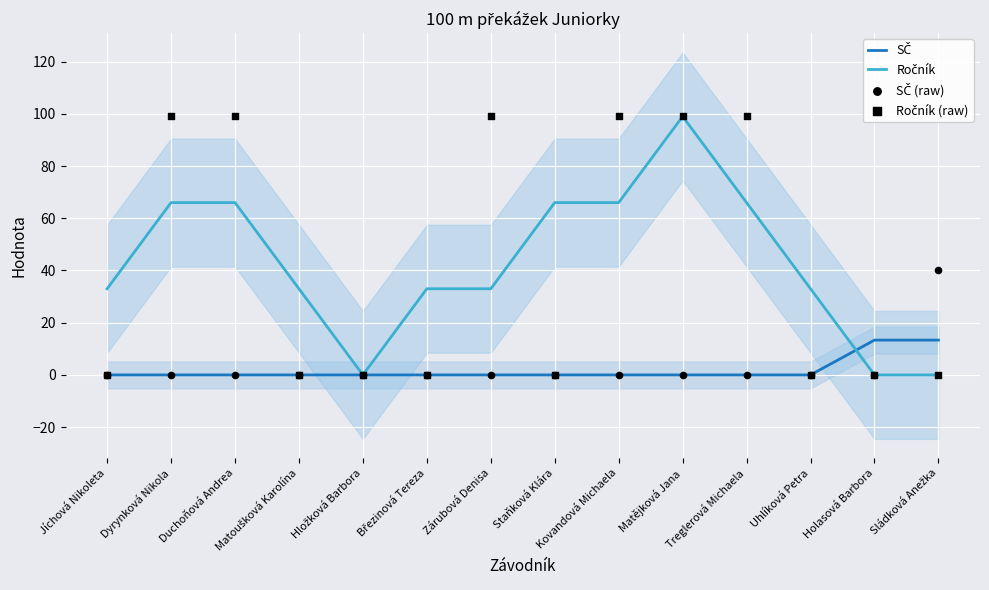

Is the value of SČ at Holasová Barbora greater than the value of Ročník (raw) at Matějková Jana?

No